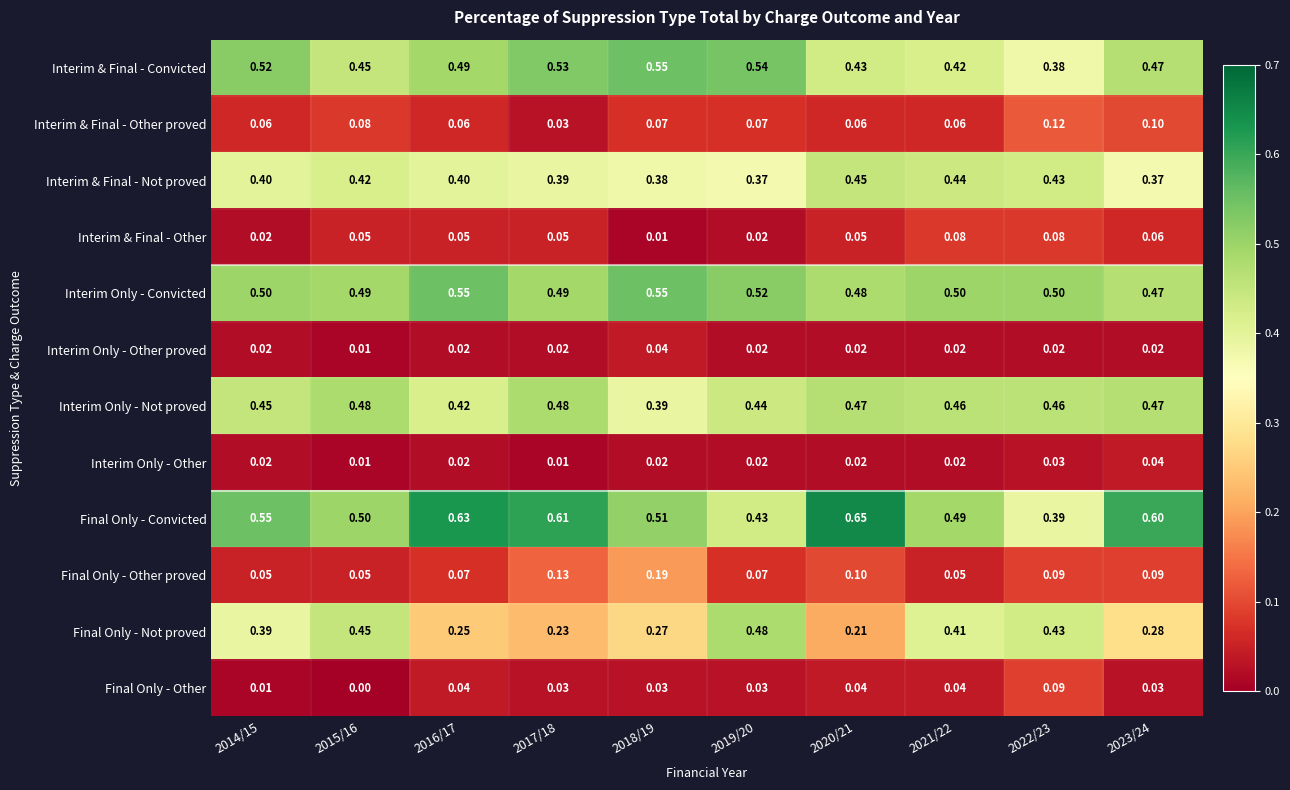

Which series has the largest total across all categories?

Final Only - Convicted